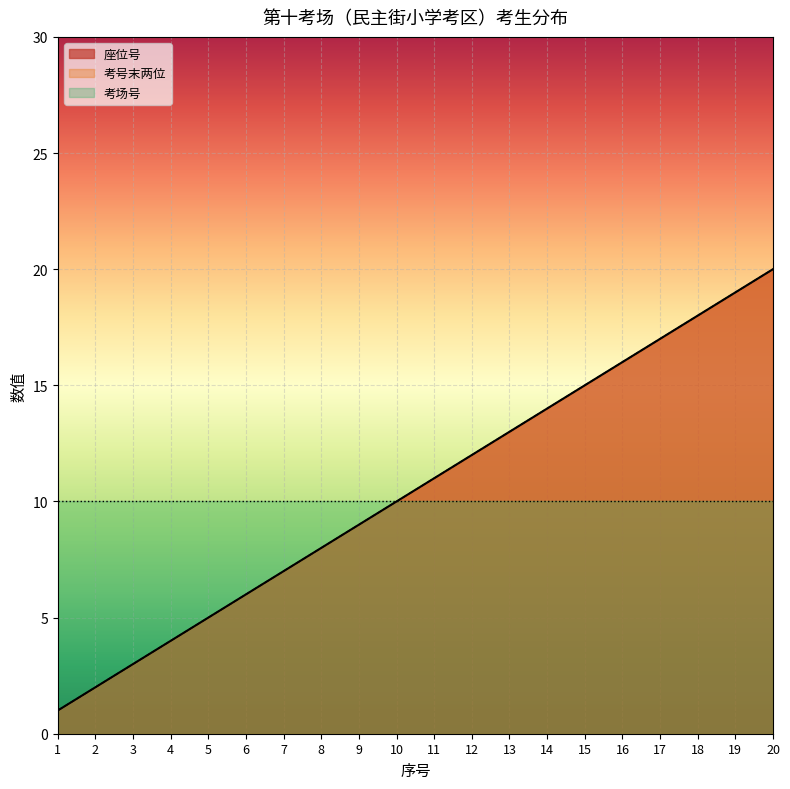

Does the chart display data point markers on the line(s)?

No